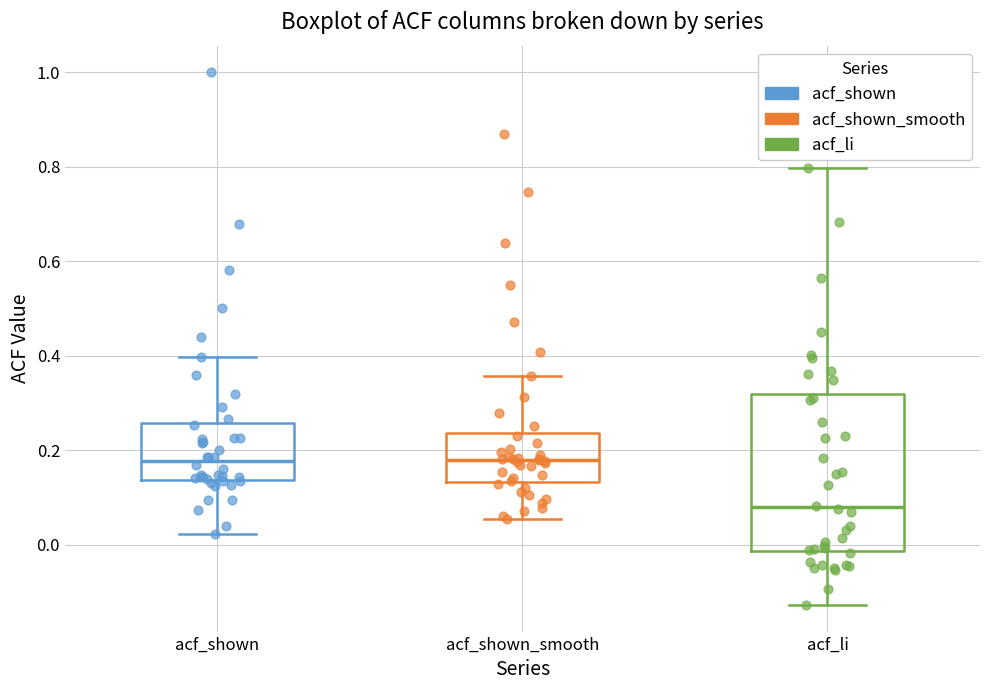

Where does the lower whisker of the box for acf_shown end on the y-axis? The values are not printed on the chart, so give them approximately, as read against the axis.

0.02